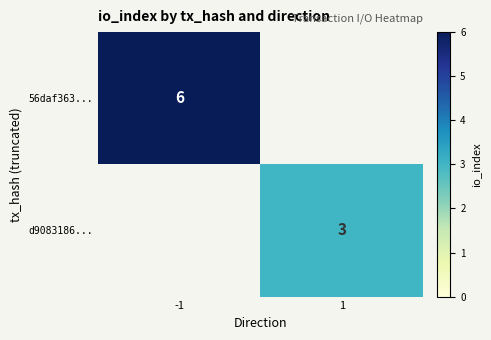

The value of 56daf363... at -1 is 4. True or false?

False